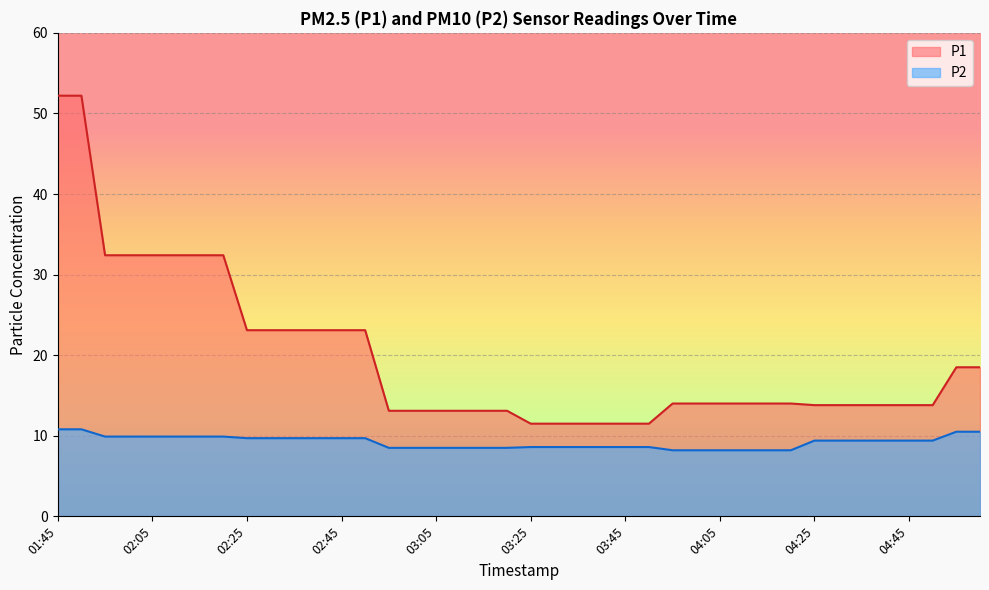

What is the value of the P1 point at the 13th from the left?

23.1